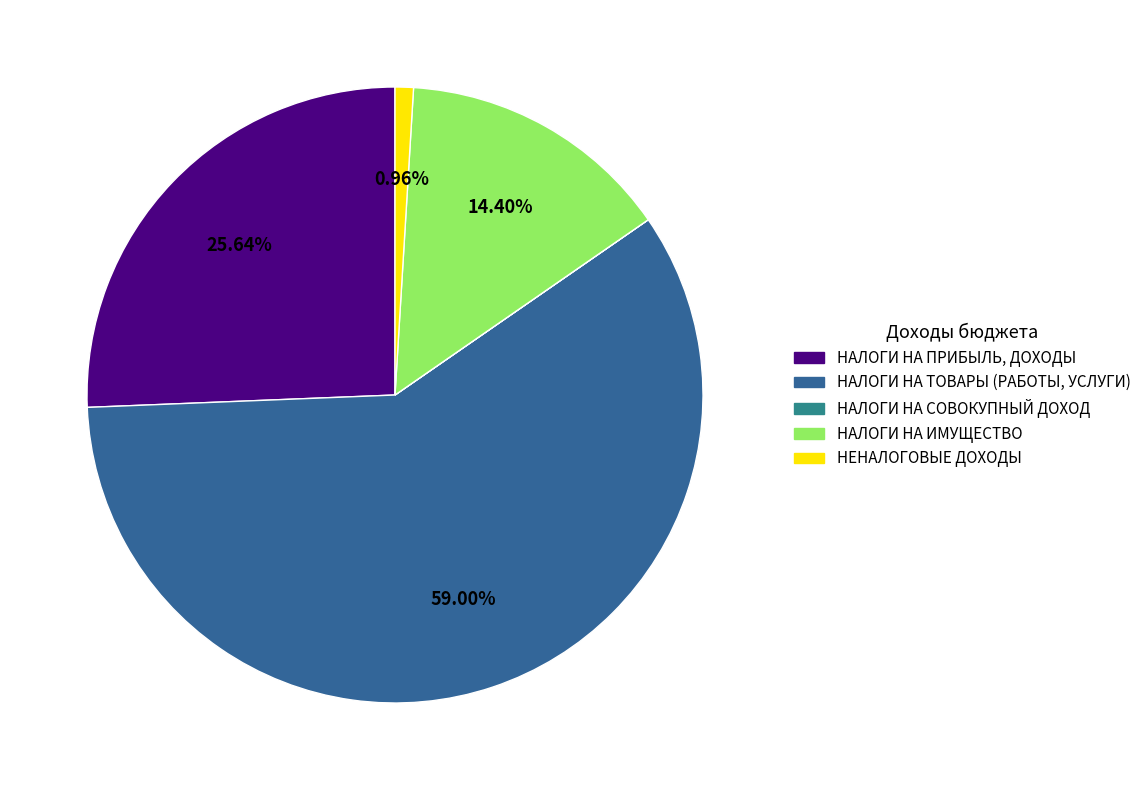

Combined, what portion of the pie is НАЛОГИ НА ИМУЩЕСТВО and НАЛОГИ НА ПРИБЫЛЬ, ДОХОДЫ?

40.0%